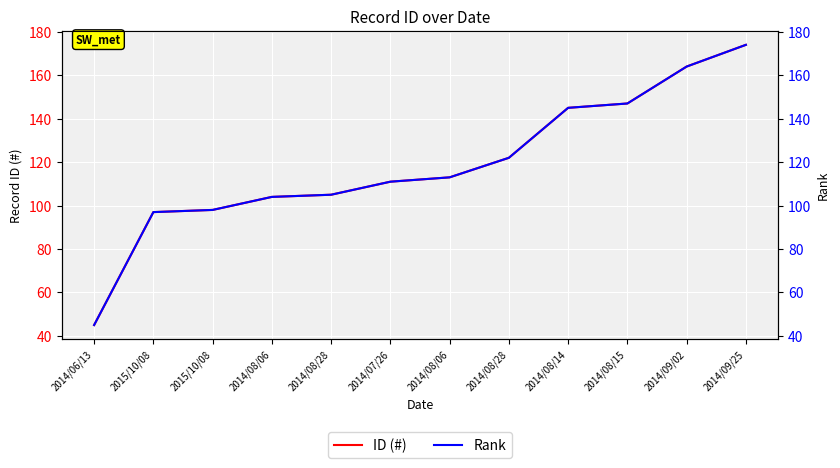

How many values in the Rank series exceed 113?

5